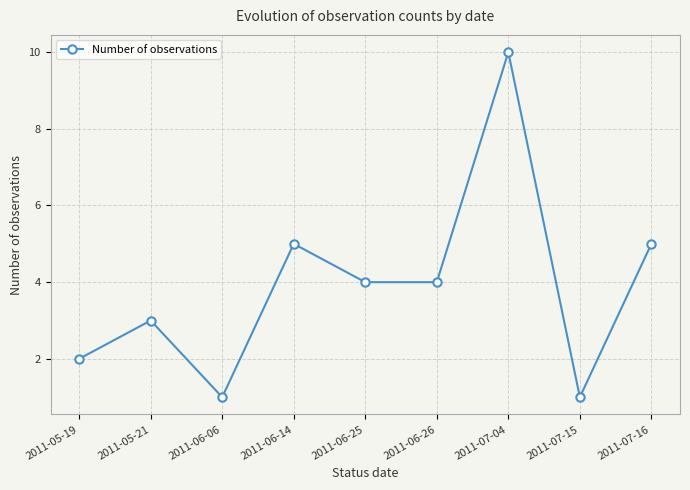

What is the label of the 9th point from the right?

2011-05-19